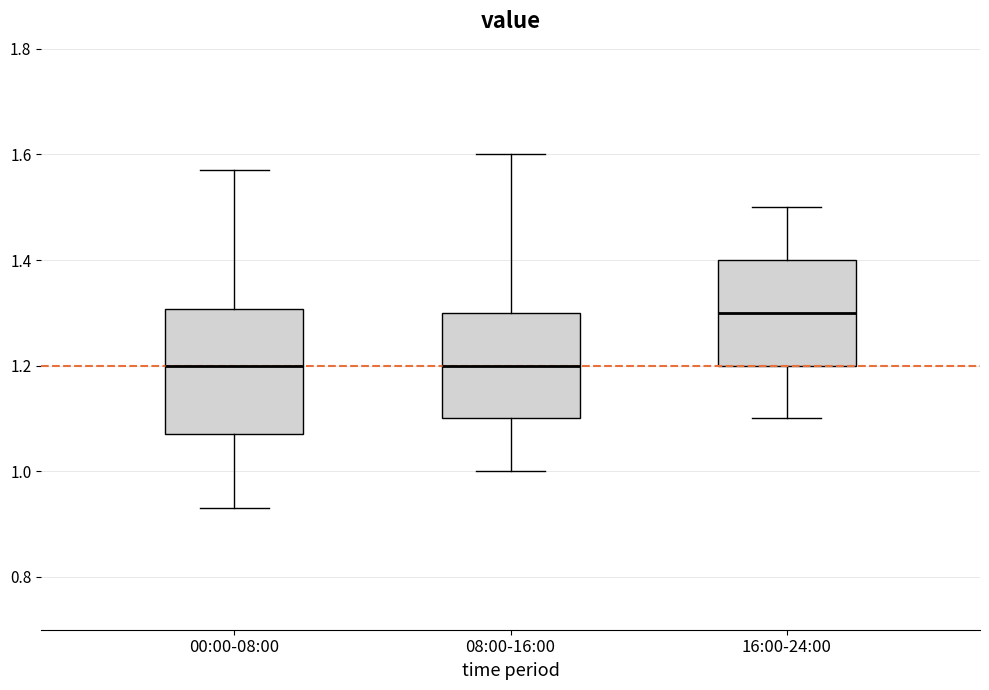

Comparing the boxes themselves (not the whiskers), which one is the tallest?

00:00-08:00